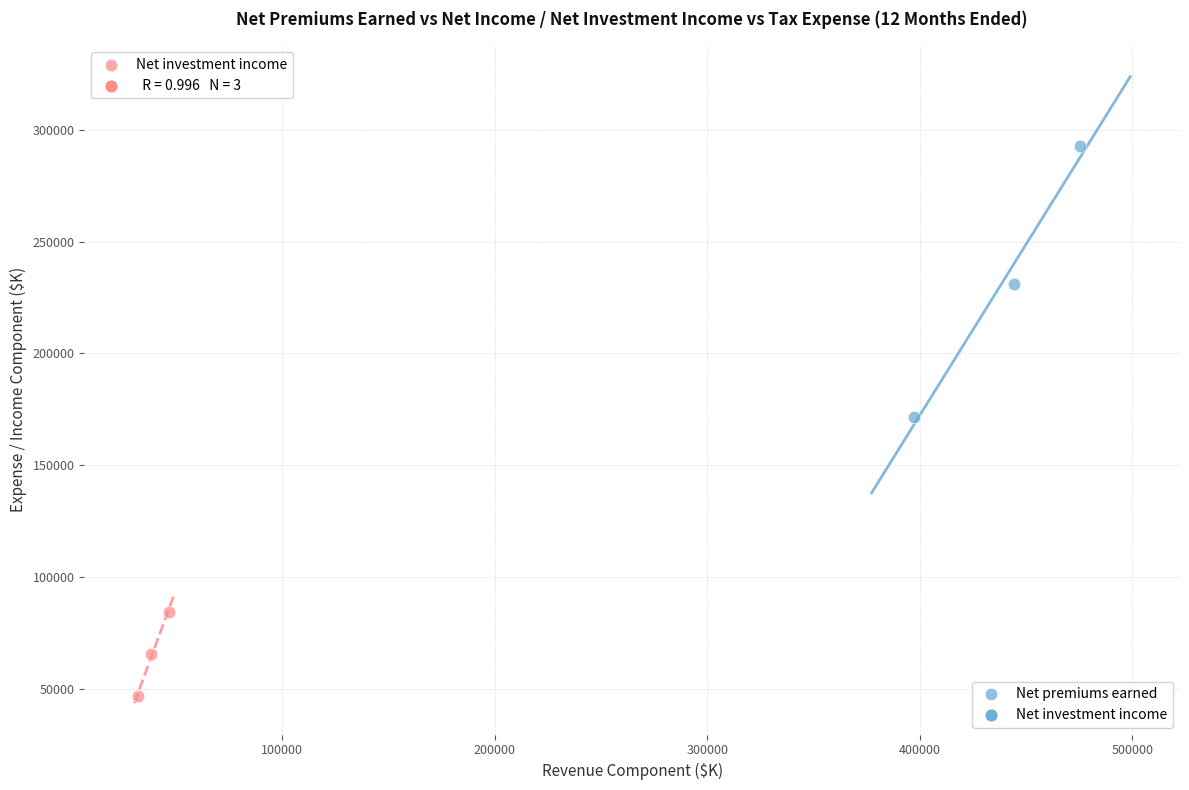

Which series has the largest Y range (max minus min)?

Net premiums earned